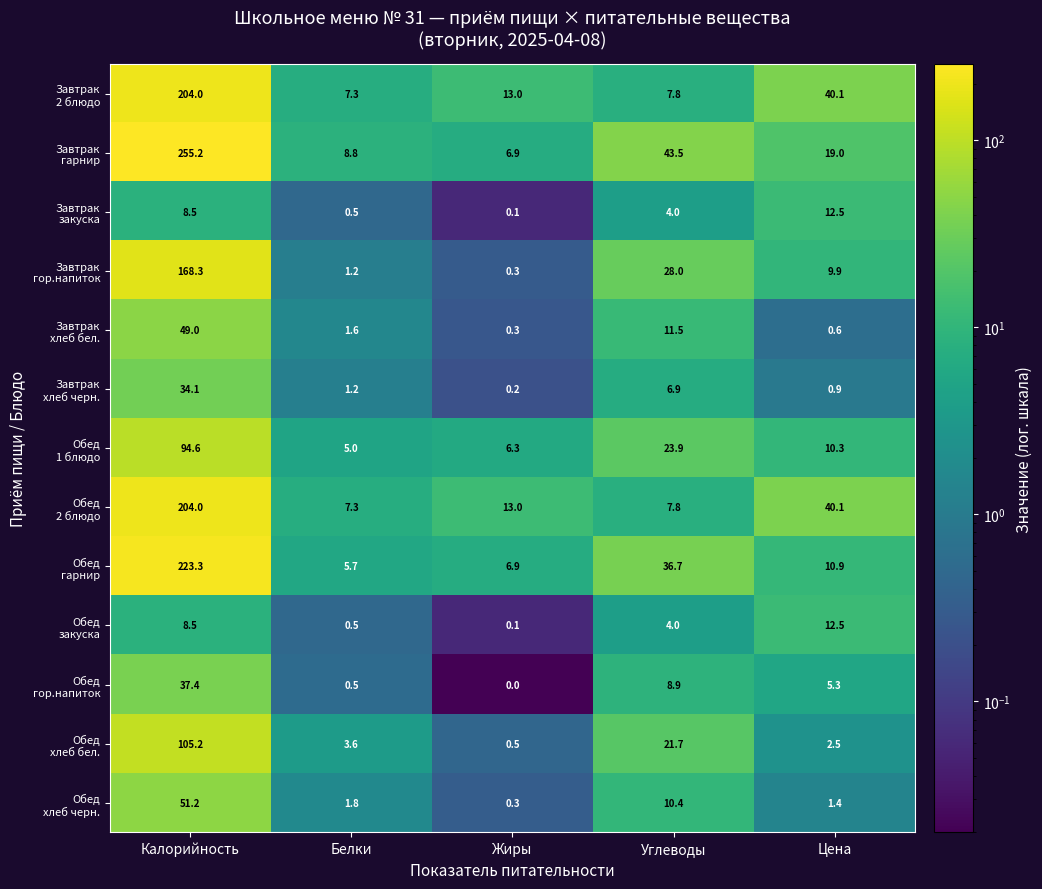

What is the greatest value displayed?

255.2